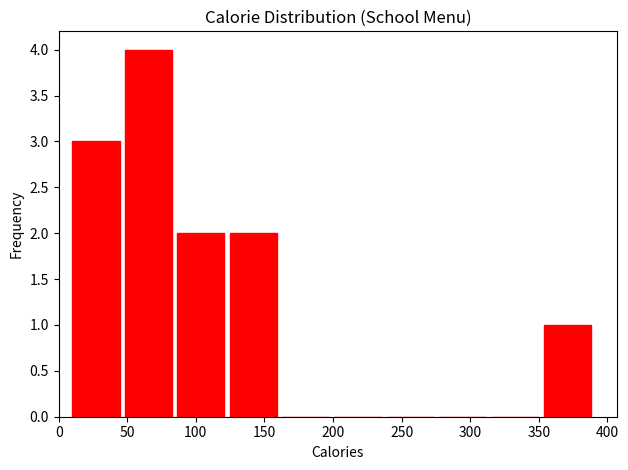

Reading left to right, list every bar in this chart as the range it spans on the x-axis followed by its height. Neither the bar edges nor the heights are printed on the chart, so give them approximately, as read against the axes.

10 to 50: 3
50 to 85: 4
85 to 125: 2
125 to 165: 2
165 to 200: 0
200 to 240: 0
240 to 275: 0
275 to 315: 0
315 to 355: 0
355 to 390: 1